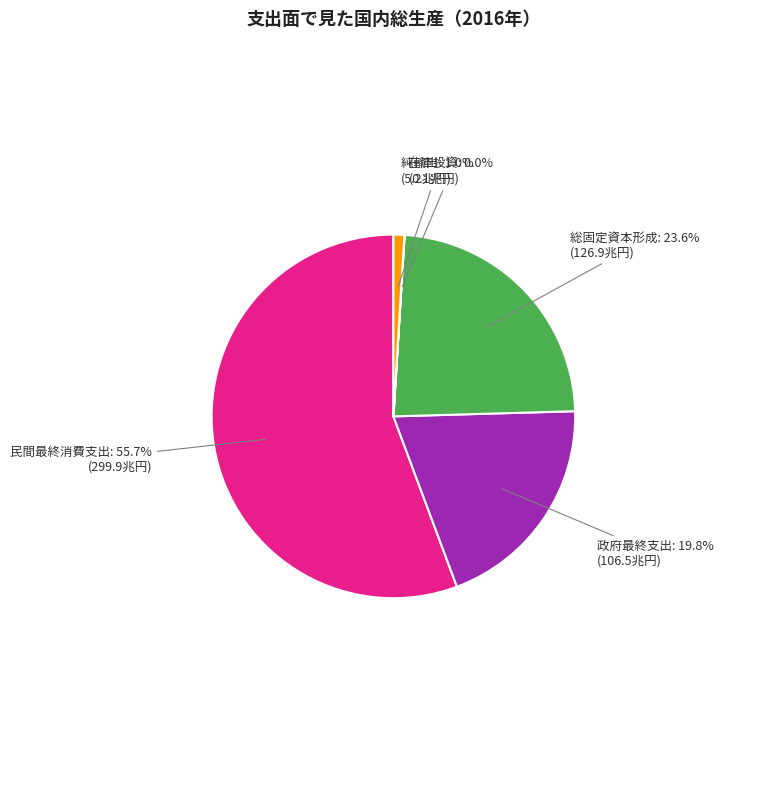

The 民間最終消費支出 slice represents 49% of the pie. True or false?

False